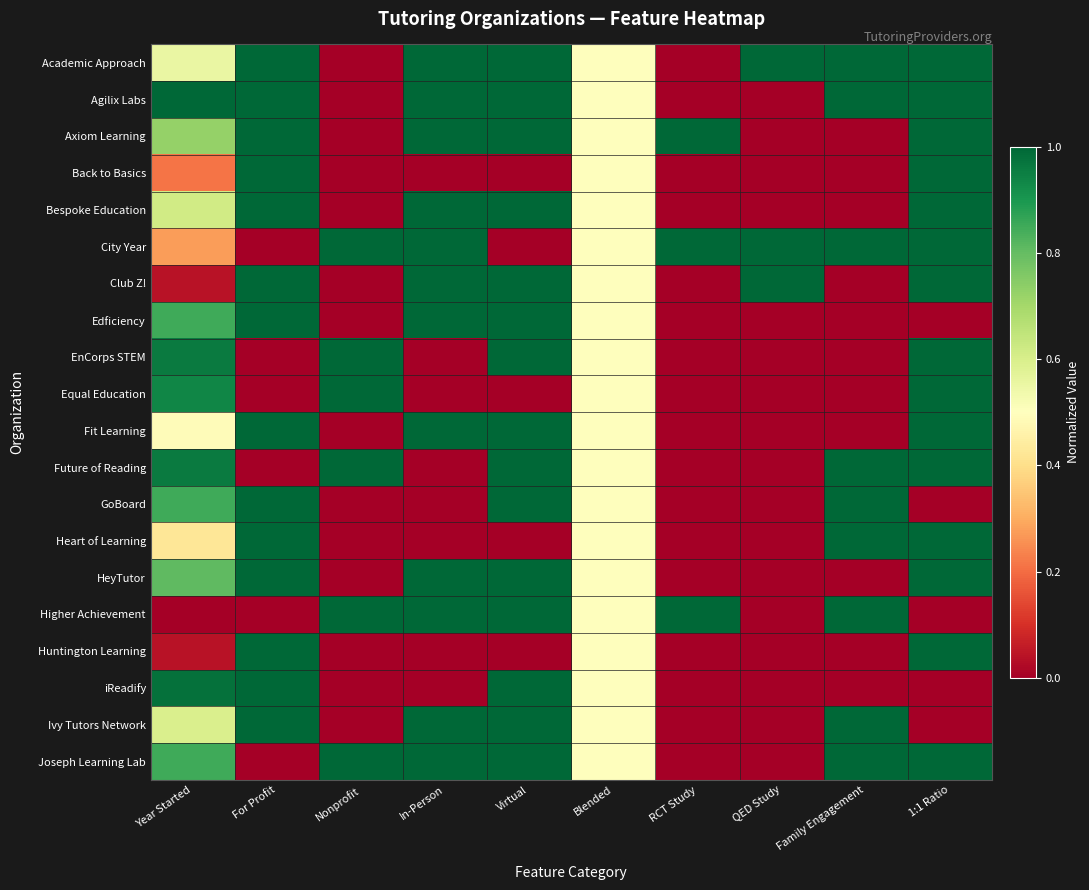

At In-Person, list the series in order from smallest to largest.

Back to Basics, EnCorps STEM, Equal Education, Future of Reading, GoBoard, Heart of Learning, Huntington Learning, iReadify, Academic Approach, Agilix Labs, Axiom Learning, Bespoke Education, City Year, Club Z!, Edficiency, Fit Learning, HeyTutor, Higher Achievement, Ivy Tutors Network, Joseph Learning Lab